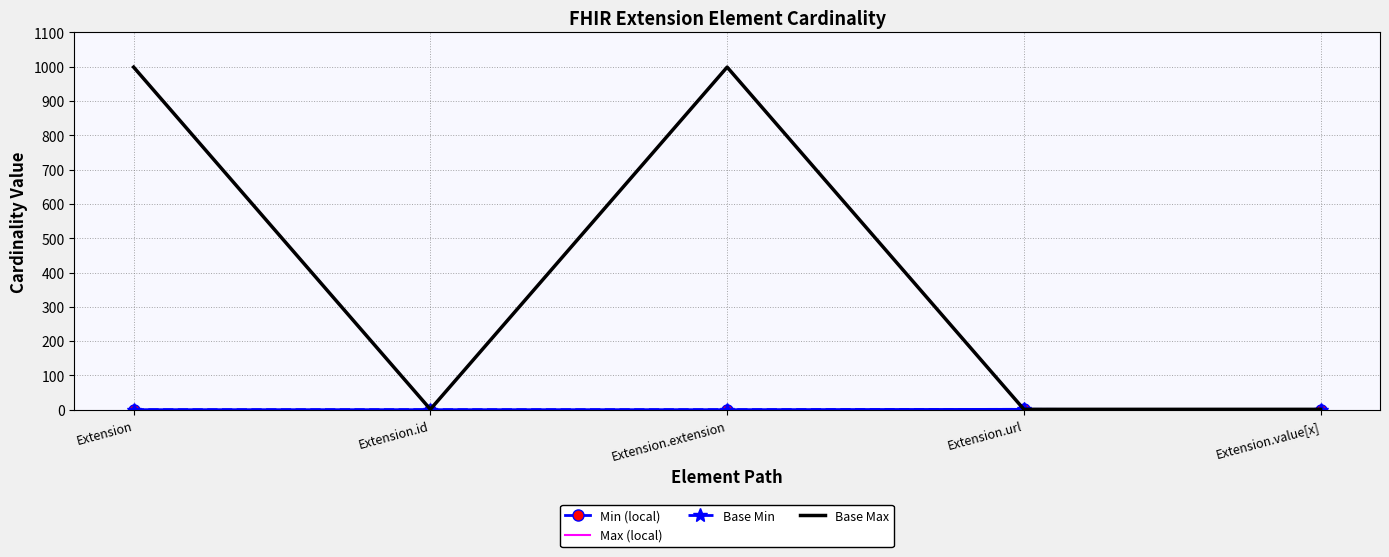

True or false: Max (local) and Base Min cross at least once.

False